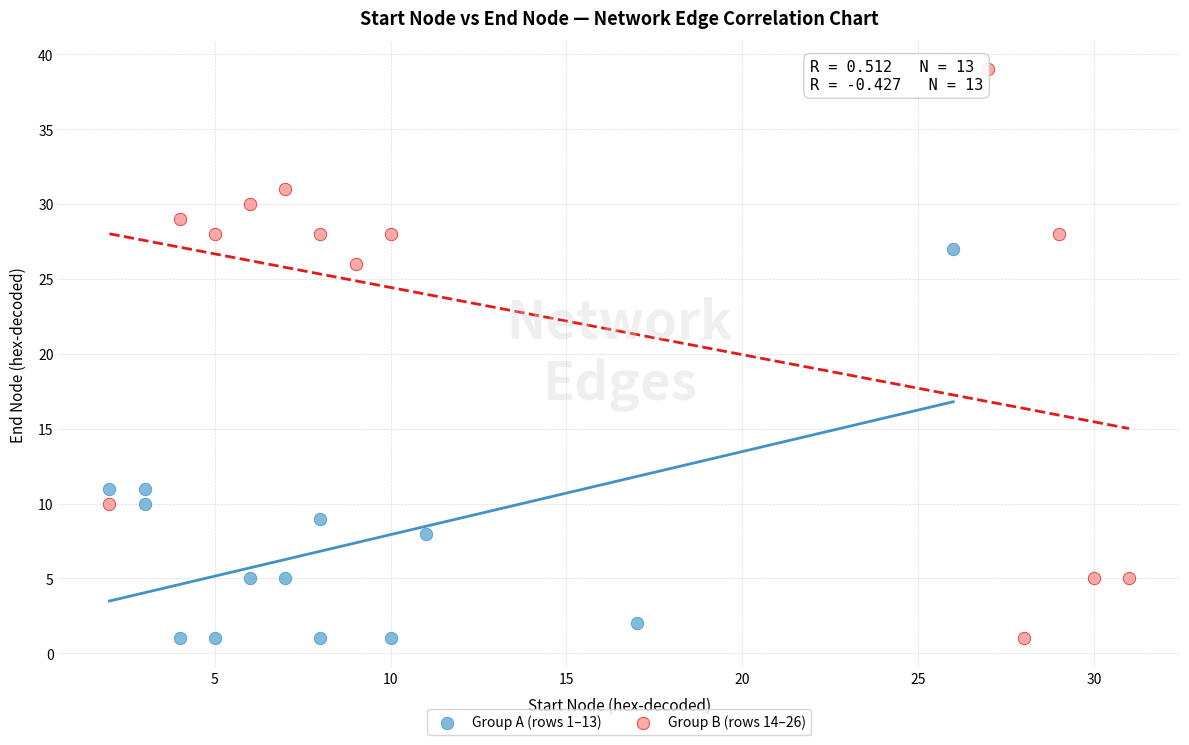

Which series contains the highest Y value?

Group B (rows 14–26)